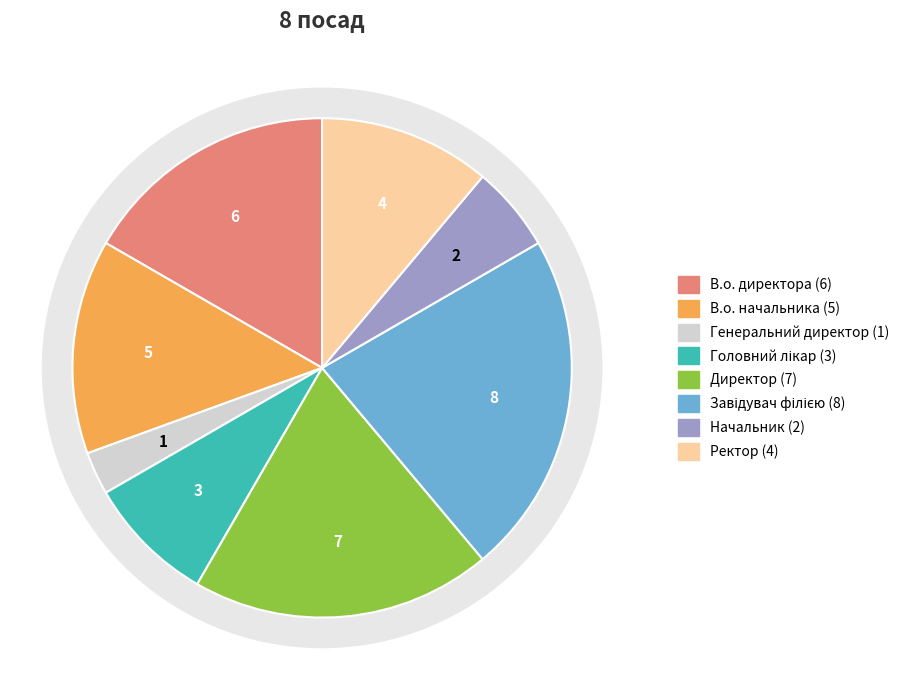

To the nearest percent, what percentage of the pie is Генеральний директор?

3%